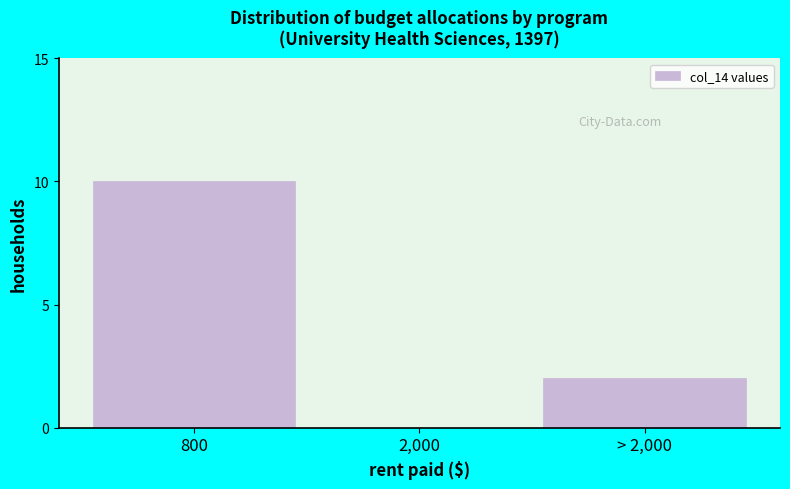

Reading left to right, what are all the values shown in this chart?

800=10	2,000=0	> 2,000=2